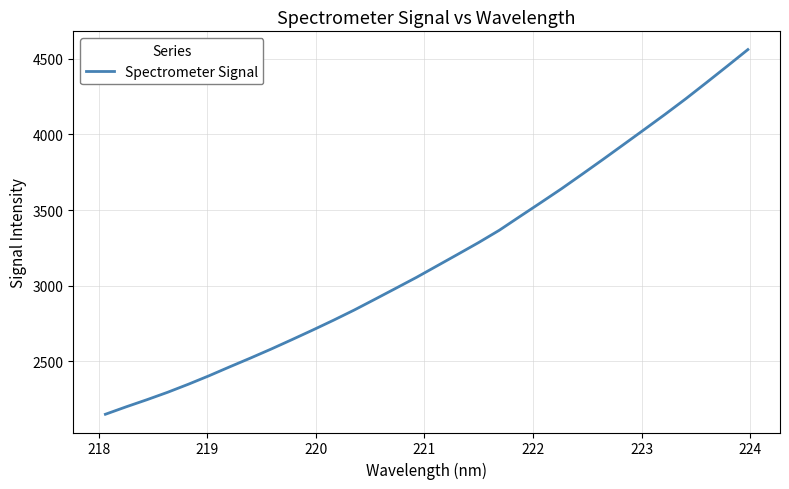

What is the smallest value displayed?

2148.2